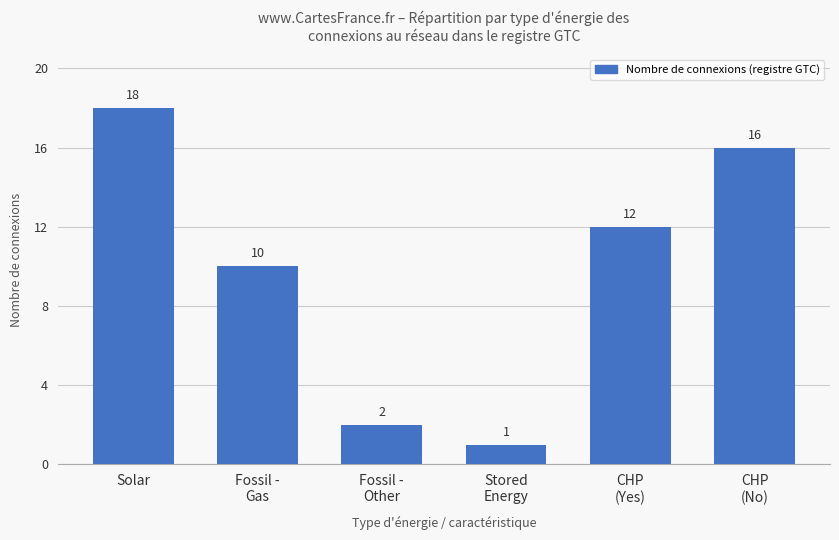

What is the label of the 6th bar from the left?

CHP
(No)